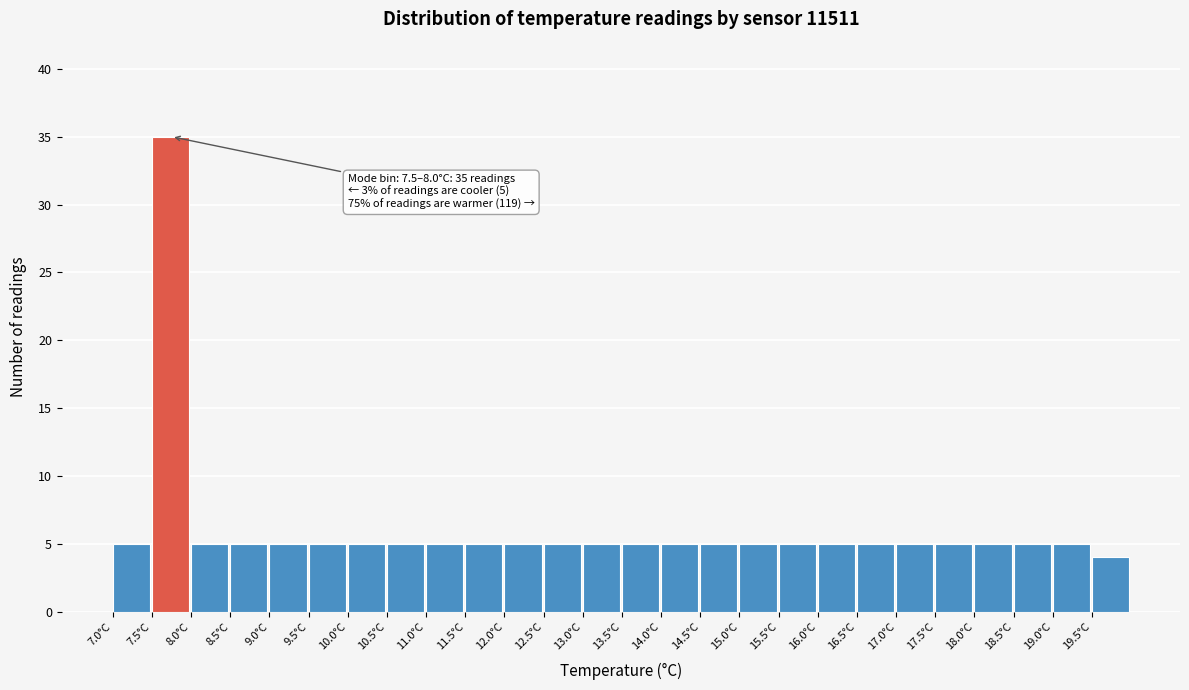

Which range on the x-axis has the tallest bar?

7.5 to 8.0